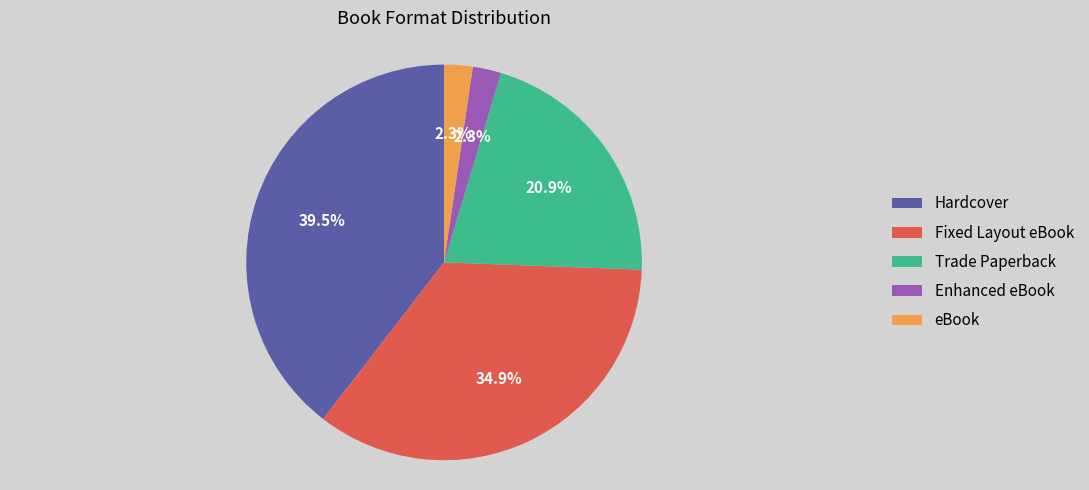

How many segments does this pie chart have?

5